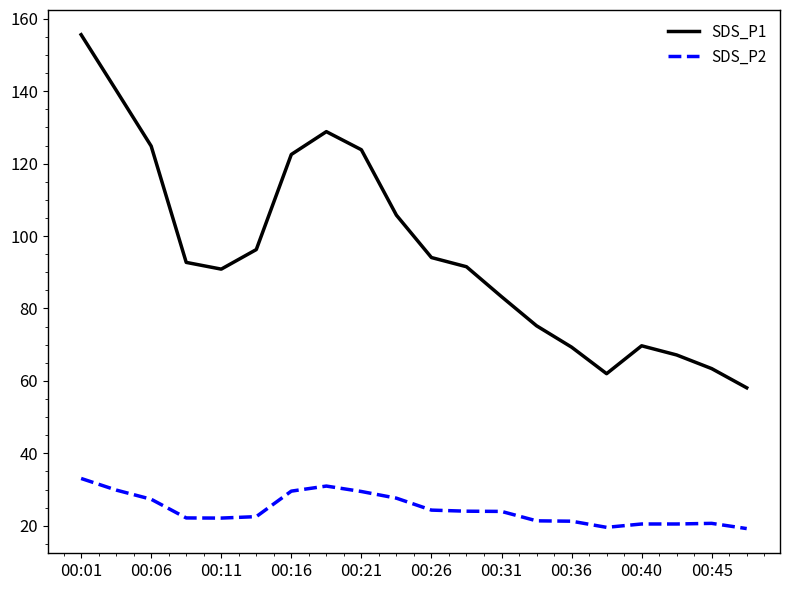

What is the difference between the maximum and minimum values in the SDS_P1 series?

97.5